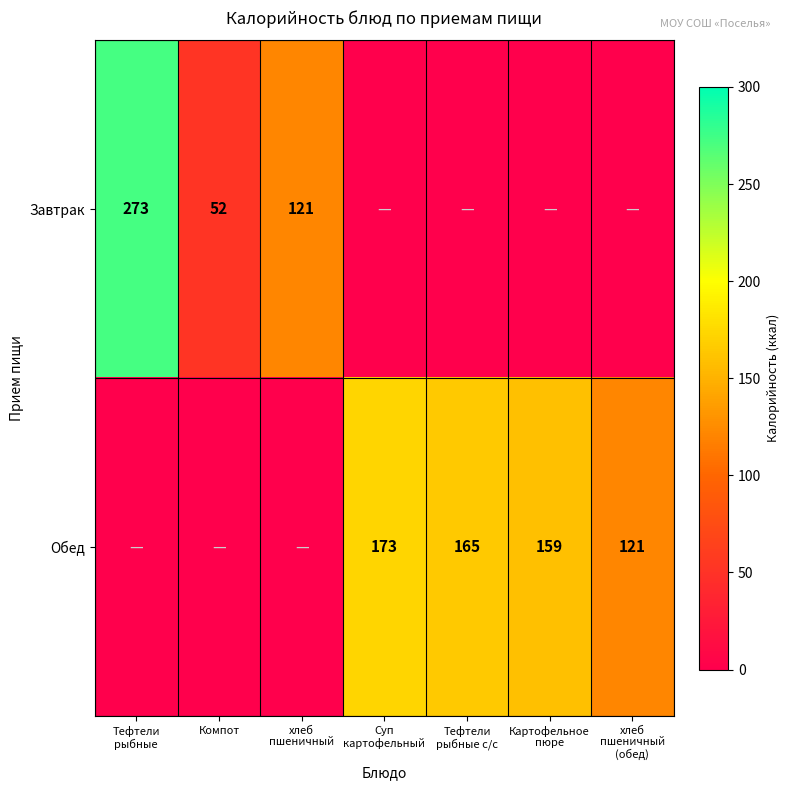

How many data points in Завтрак are above 0?

3